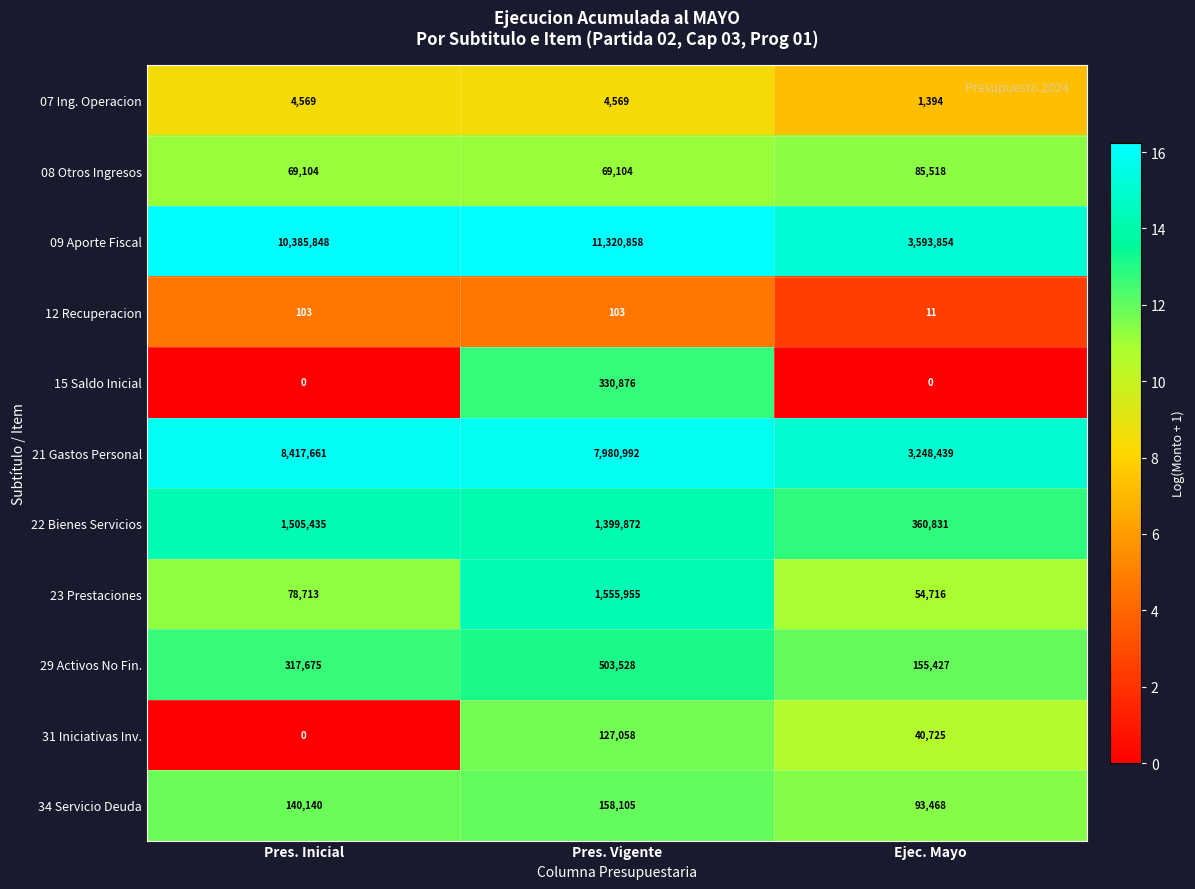

Rank the categories by 34 Servicio Deuda value from lowest to highest.

Ejec. Mayo, Pres. Inicial, Pres. Vigente